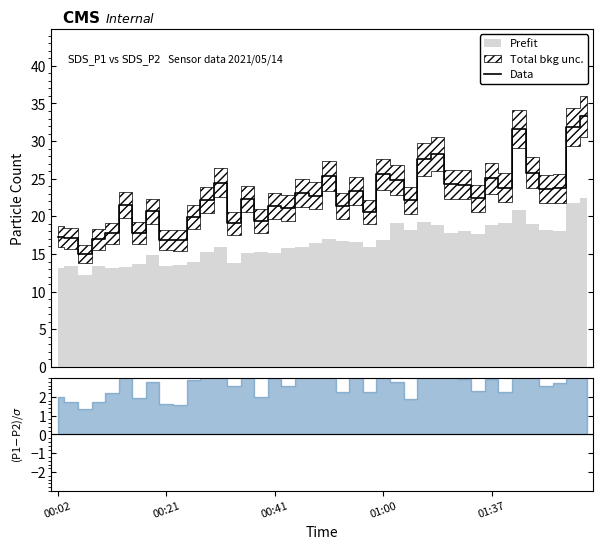

What is the lowest value of the Data series?

15.0